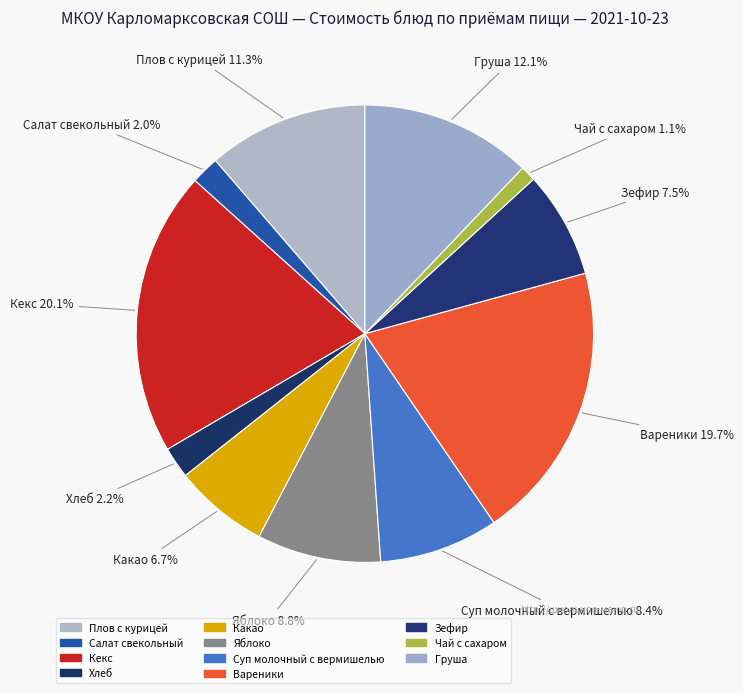

How many slices are in this pie chart?

11